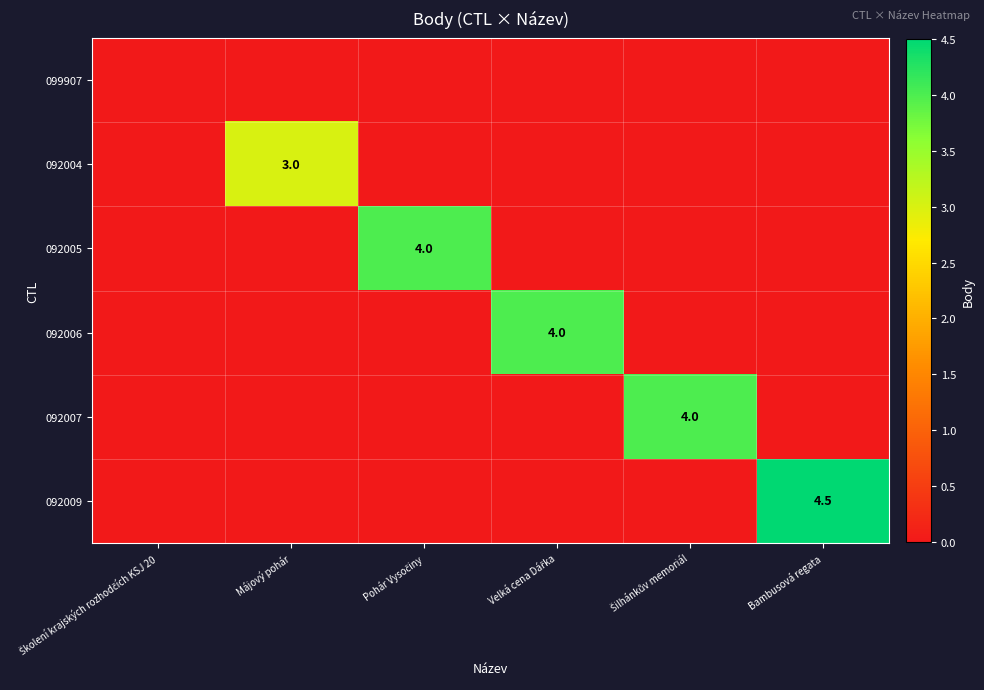

How many values in the 092007 series exceed 0?

1